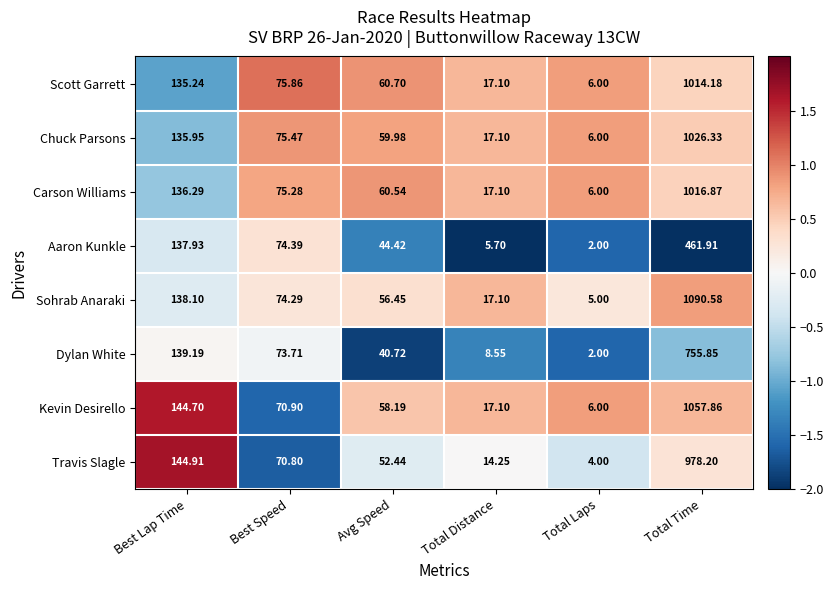

Which series has the largest total across all categories?

Sohrab Anaraki